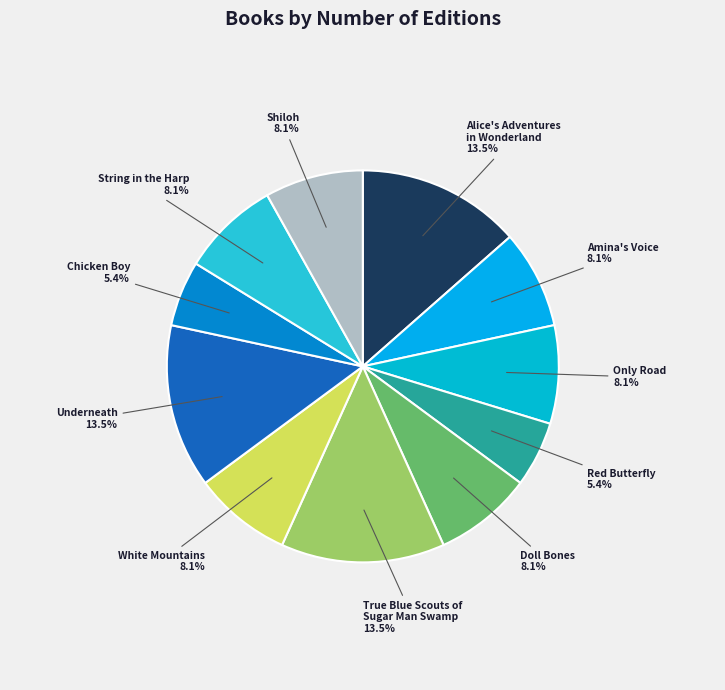

What is the ratio of the value at Chicken Boy to the value at Doll Bones?

0.7